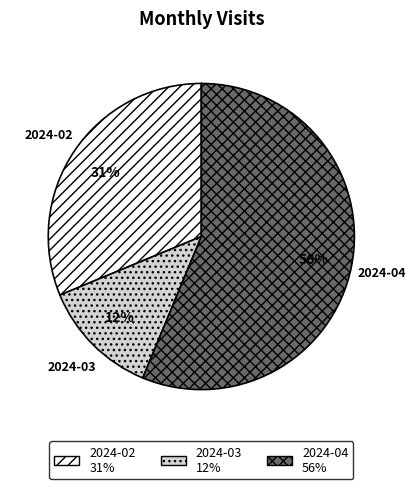

The 2024-03 slice represents 12% of the pie. True or false?

True